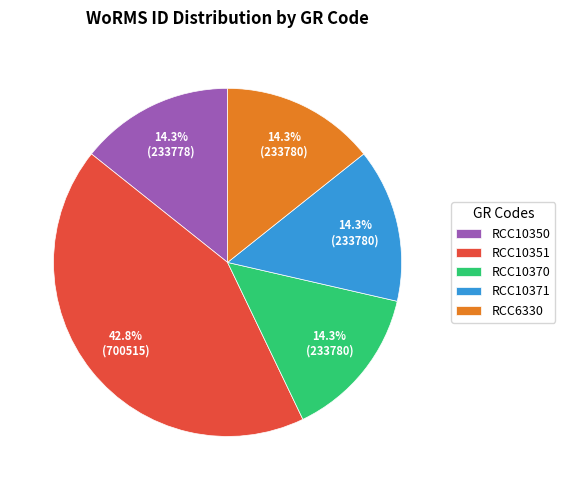

Do RCC10370 and RCC10371 together represent more than half of the pie?

No